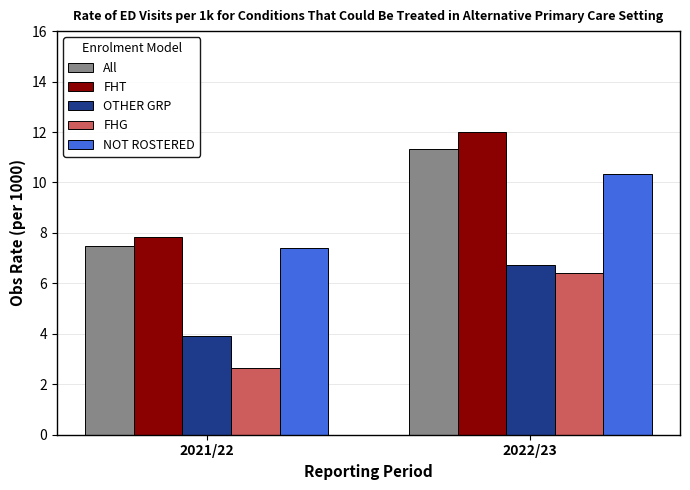

Is the value of FHG at 2021/22 greater than the value of FHT at 2021/22?

No